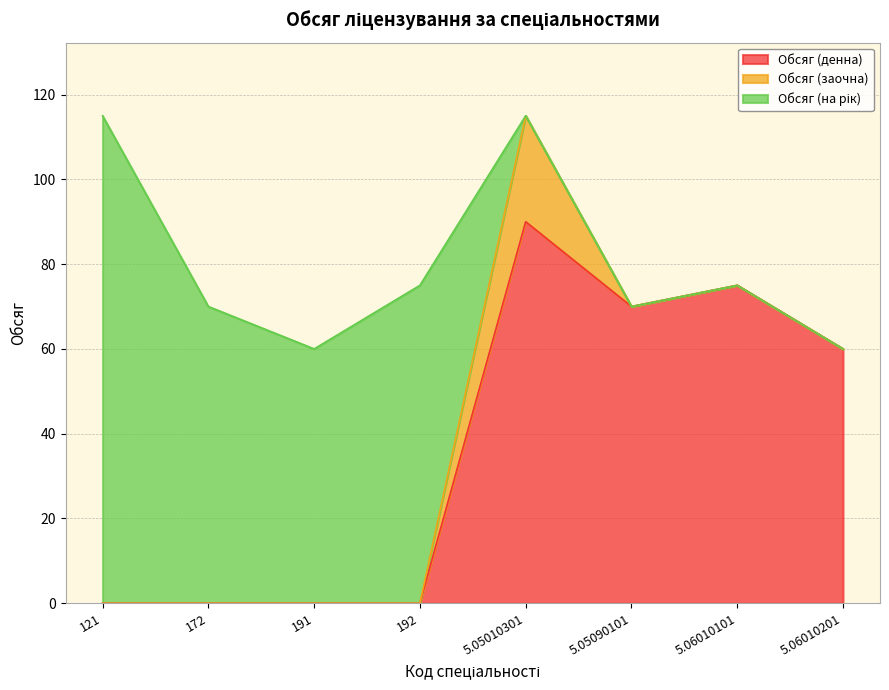

The Обсяг (денна) series shows 70 at 5.05090101. True or false?

True